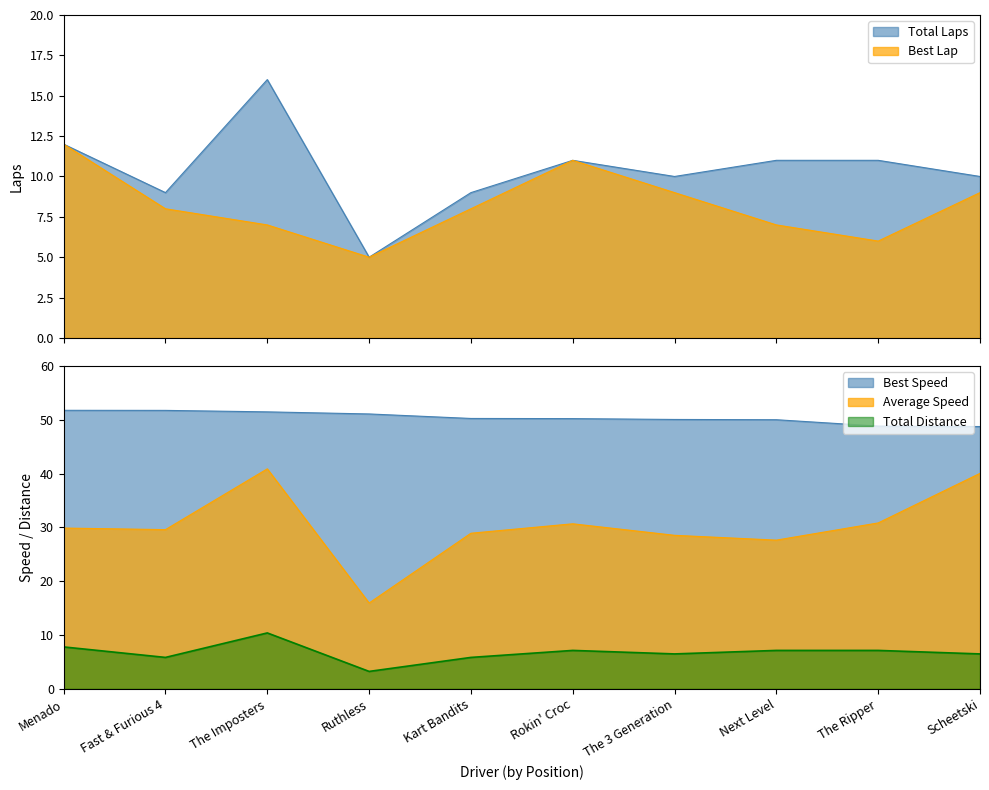

What is the sum of all Total Laps values?

104.0